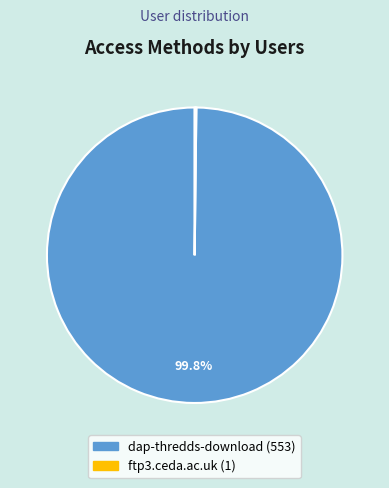

Which category accounts for the majority?

dap-thredds-download